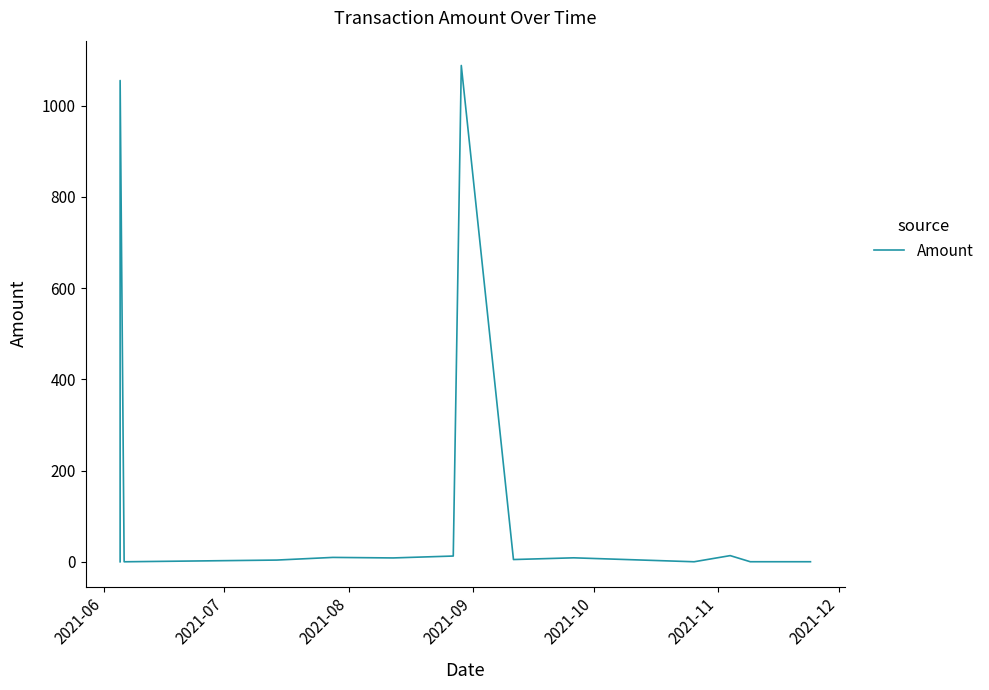

The chart shows a value of 1772.5 at 2021-07. True or false?

False